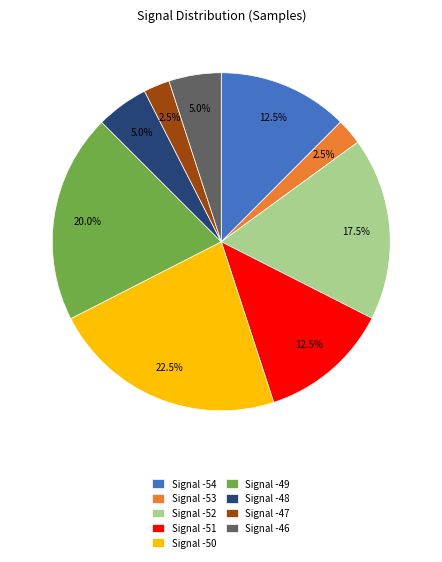

To the nearest percent, what is the average slice percentage?

11%